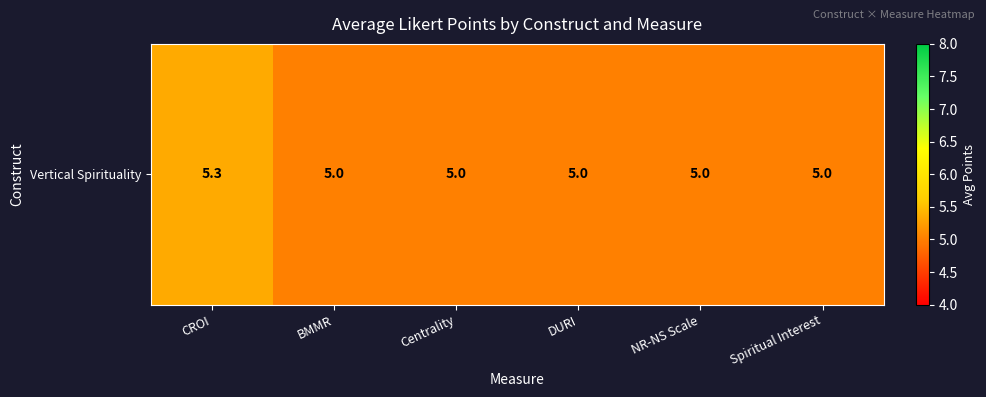

List the labels in order of value, largest first.

CROI, BMMR, Centrality, DURI, NR-NS Scale, Spiritual Interest